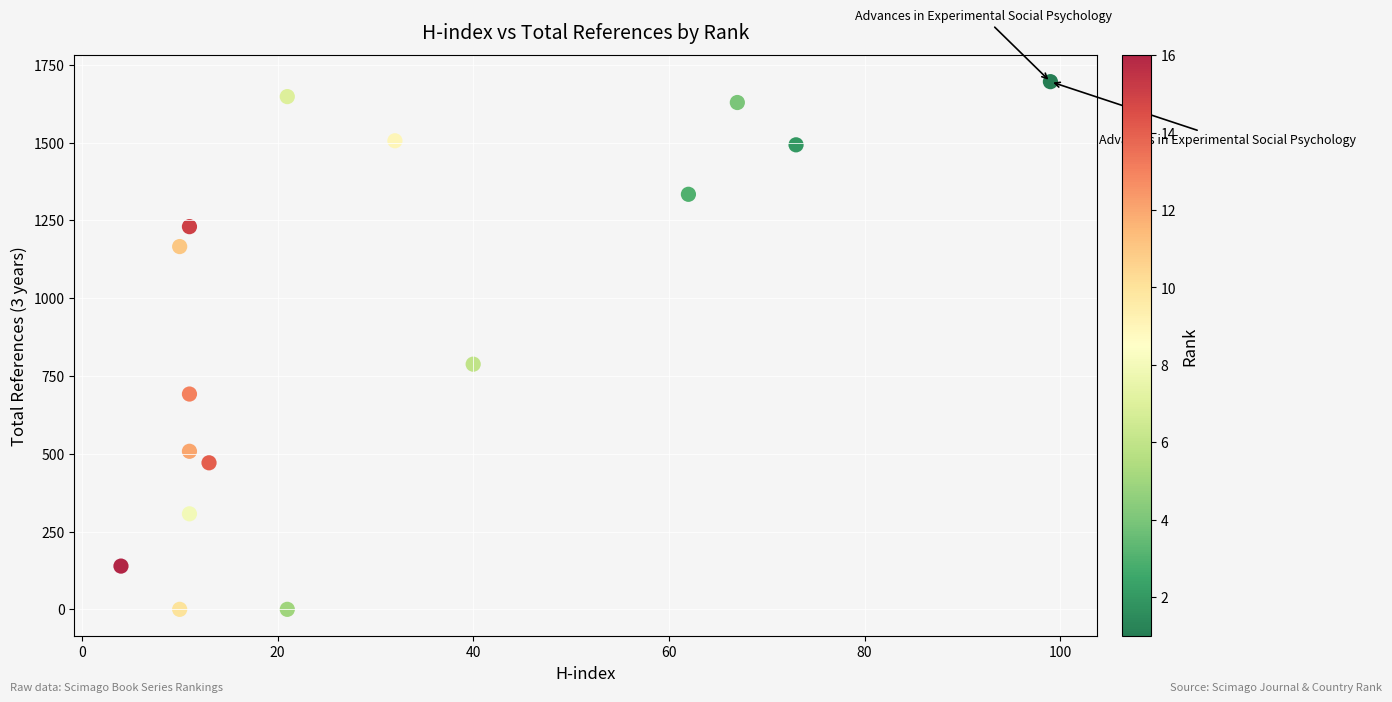

What Y value in the scatter plot is closest to 848?

788